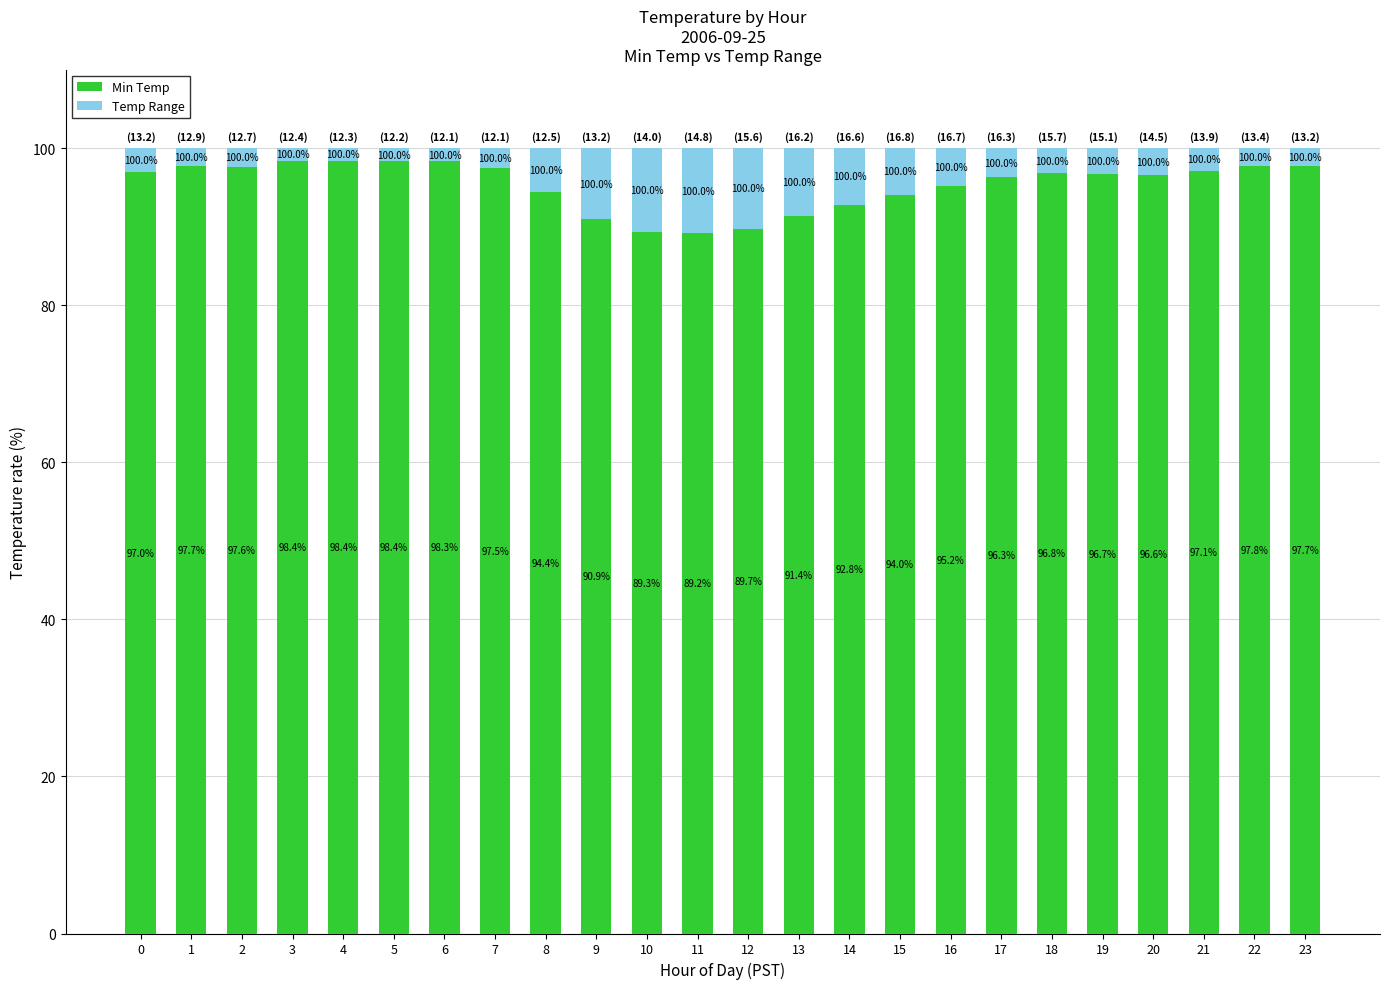

How many categories are shown in the chart?

24